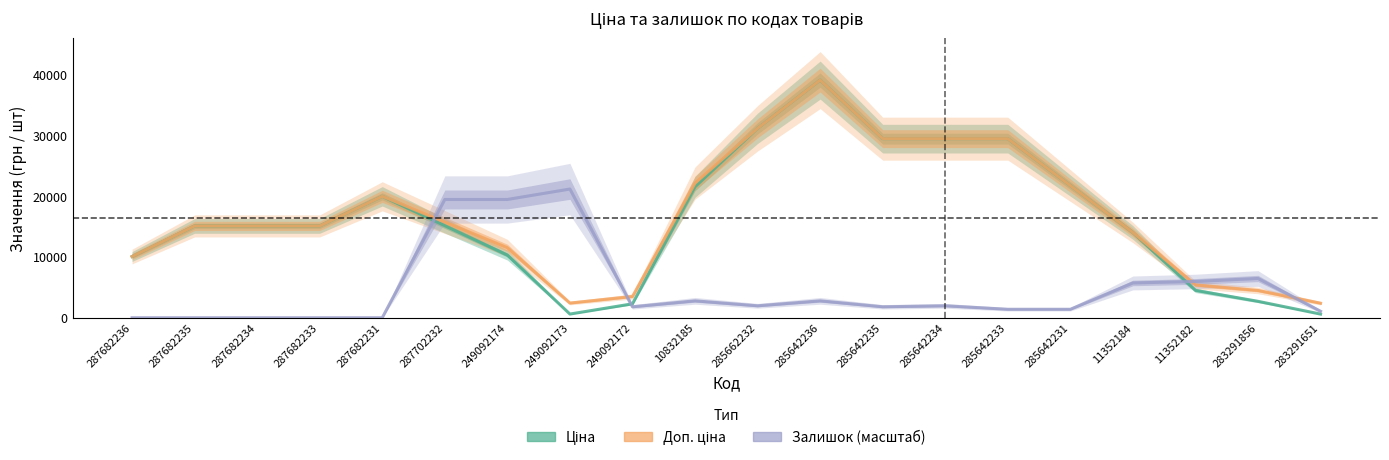

True or false: Ціна and Доп. ціна cross at least once.

False